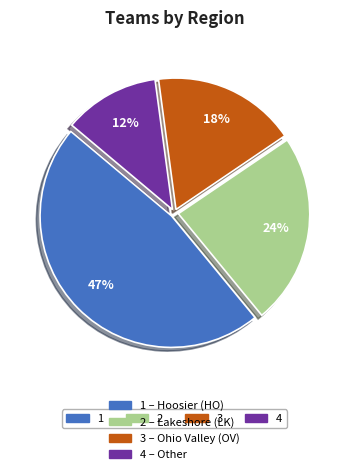

To the nearest percent, what is the difference between the largest and smallest slice percentages?

35%